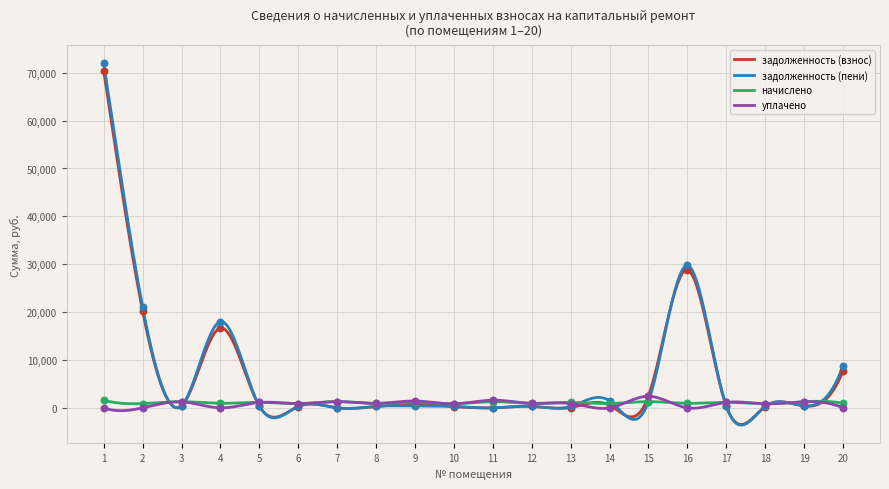

At which category is the sum across all series the highest?

1